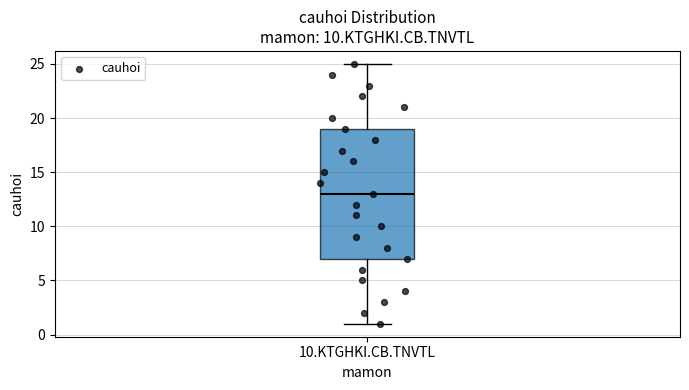

Read this box plot against the y-axis: the position of the median line, the range covered by the box, and the ends of both whiskers. The values are not printed on the chart, so give them approximately, as read against the axis.

median 13, box 7 to 19, whiskers 1 to 25